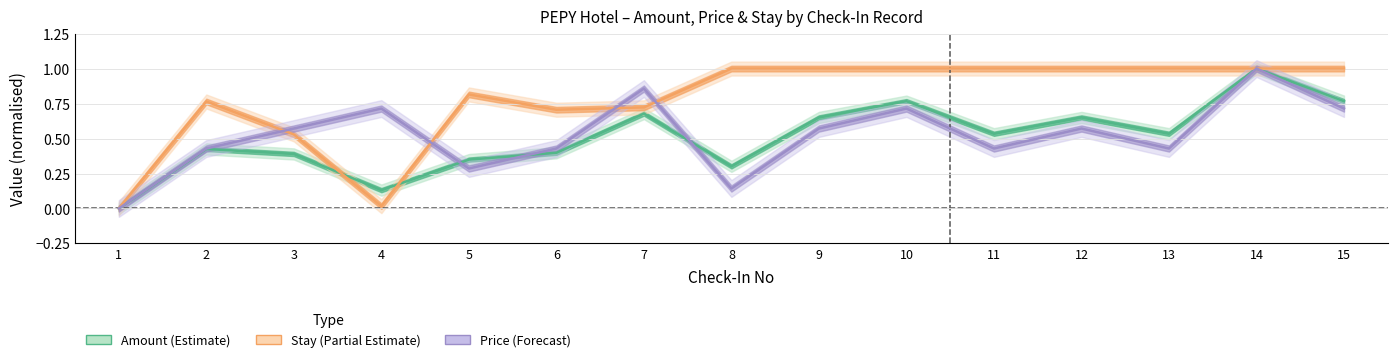

True or false: Price has a value of 0.2 at 4.

False